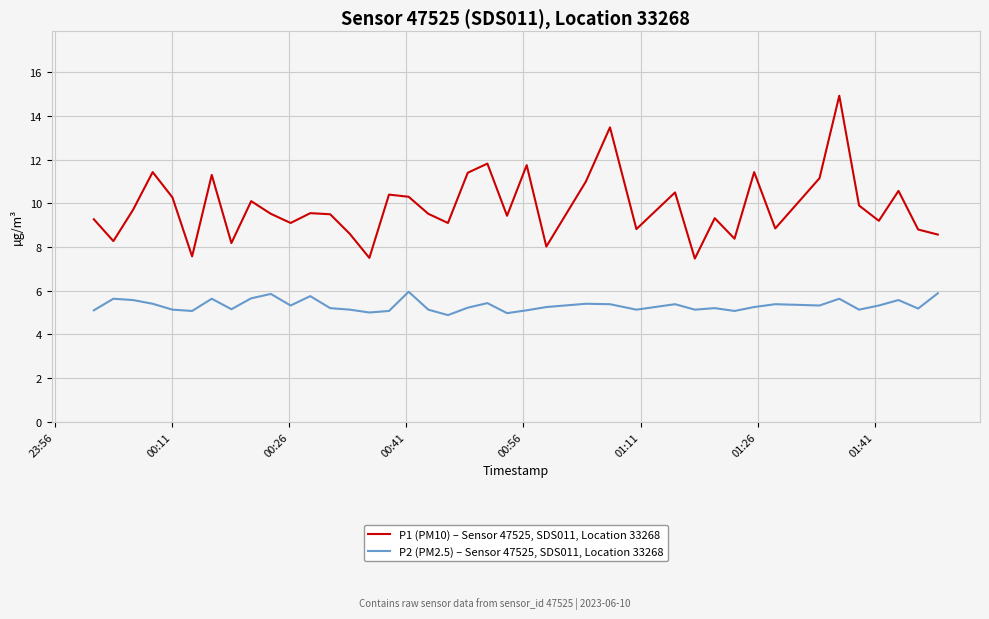

Which series has the largest total across all categories?

P1 (PM10) – Sensor 47525, SDS011, Location 33268